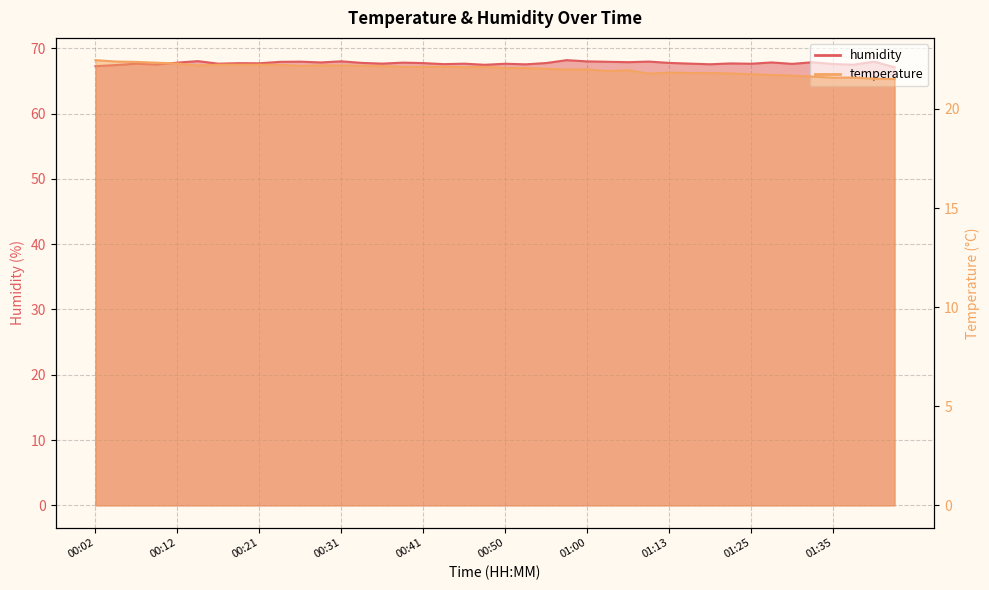

Rank the categories by humidity value from lowest to highest.

01:43, 00:02, 00:04, 00:48, 01:38, 00:09, 00:53, 01:18, 00:43, 01:35, 01:30, 00:50, 01:25, 00:07, 00:16, 00:45, 00:36, 01:16, 01:20, 00:21, 00:19, 00:41, 00:55, 00:33, 01:13, 00:12, 00:38, 00:28, 01:28, 01:33, 01:05, 00:24, 01:02, 00:26, 01:40, 01:08, 01:00, 00:31, 00:14, 00:58